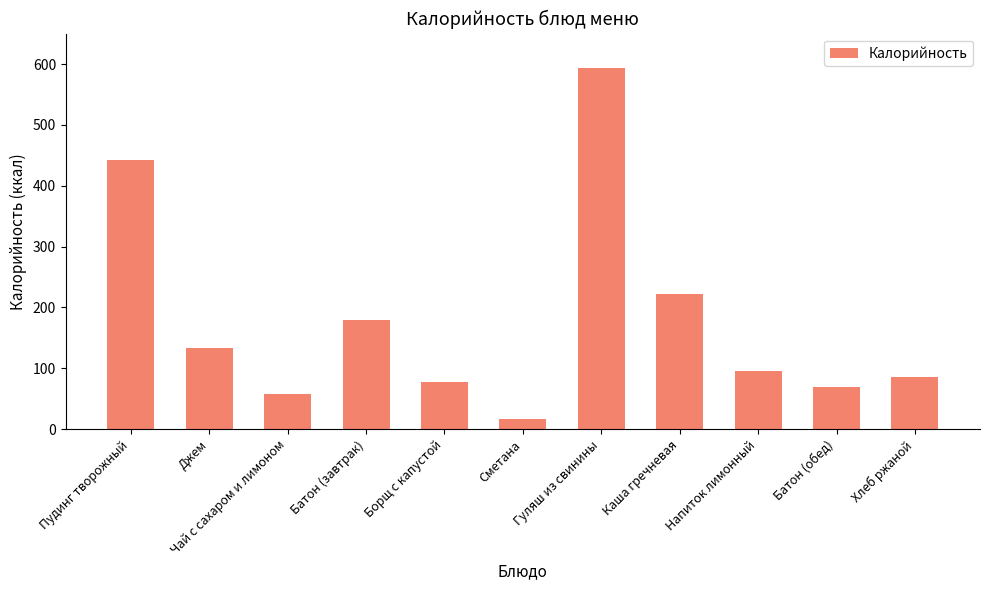

The chart shows a value of 250 at Батон (завтрак). True or false?

False